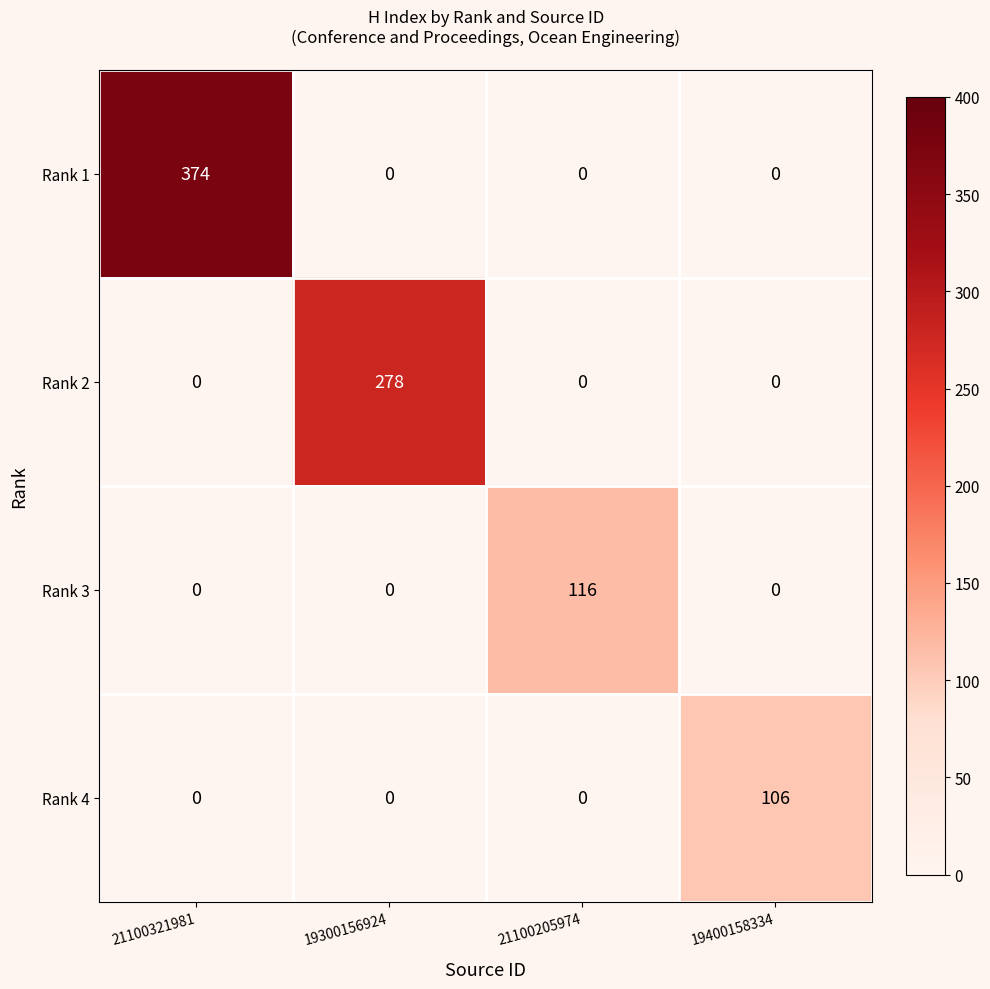

At which category is the sum across all series the highest?

21100321981